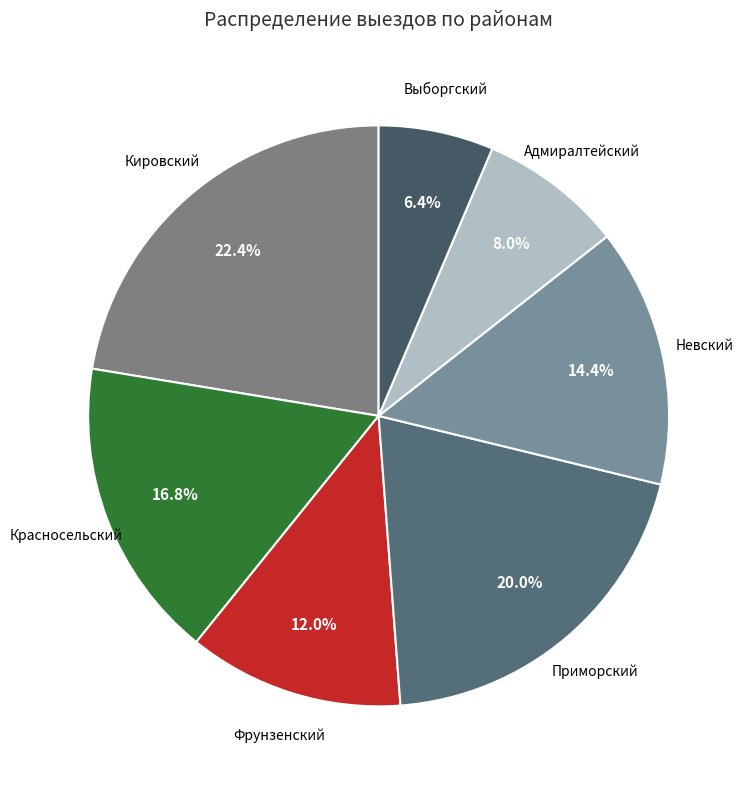

Is it true that Красносельский is 8% of the pie?

False